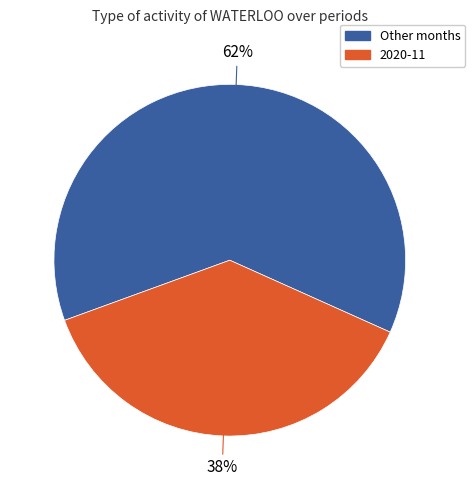

Which category has the smallest portion of the pie?

2020-11